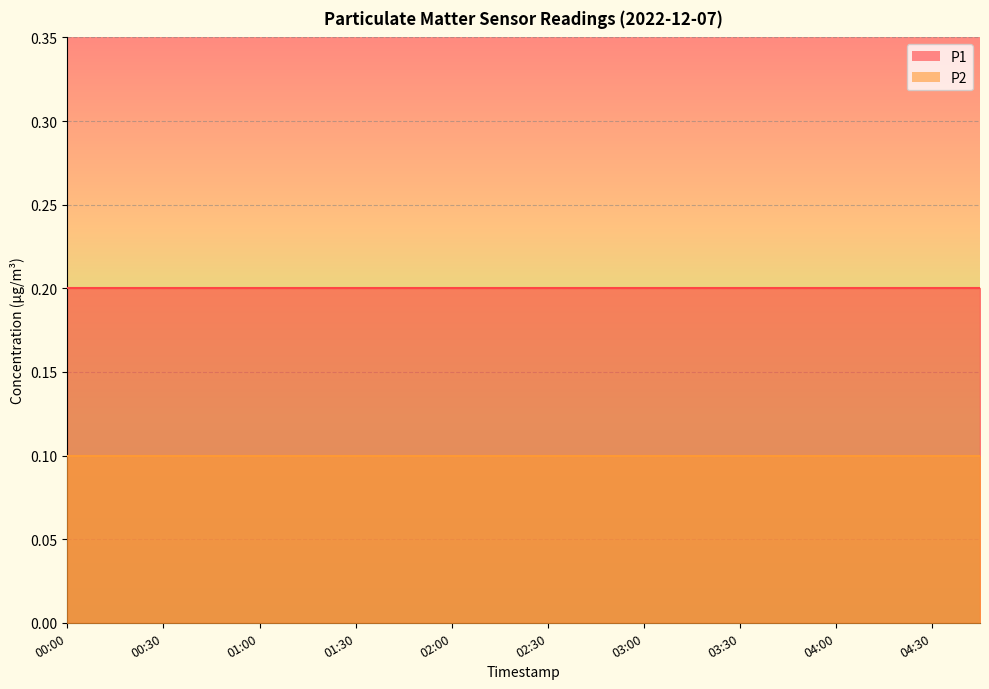

How many data points does each series have?

20